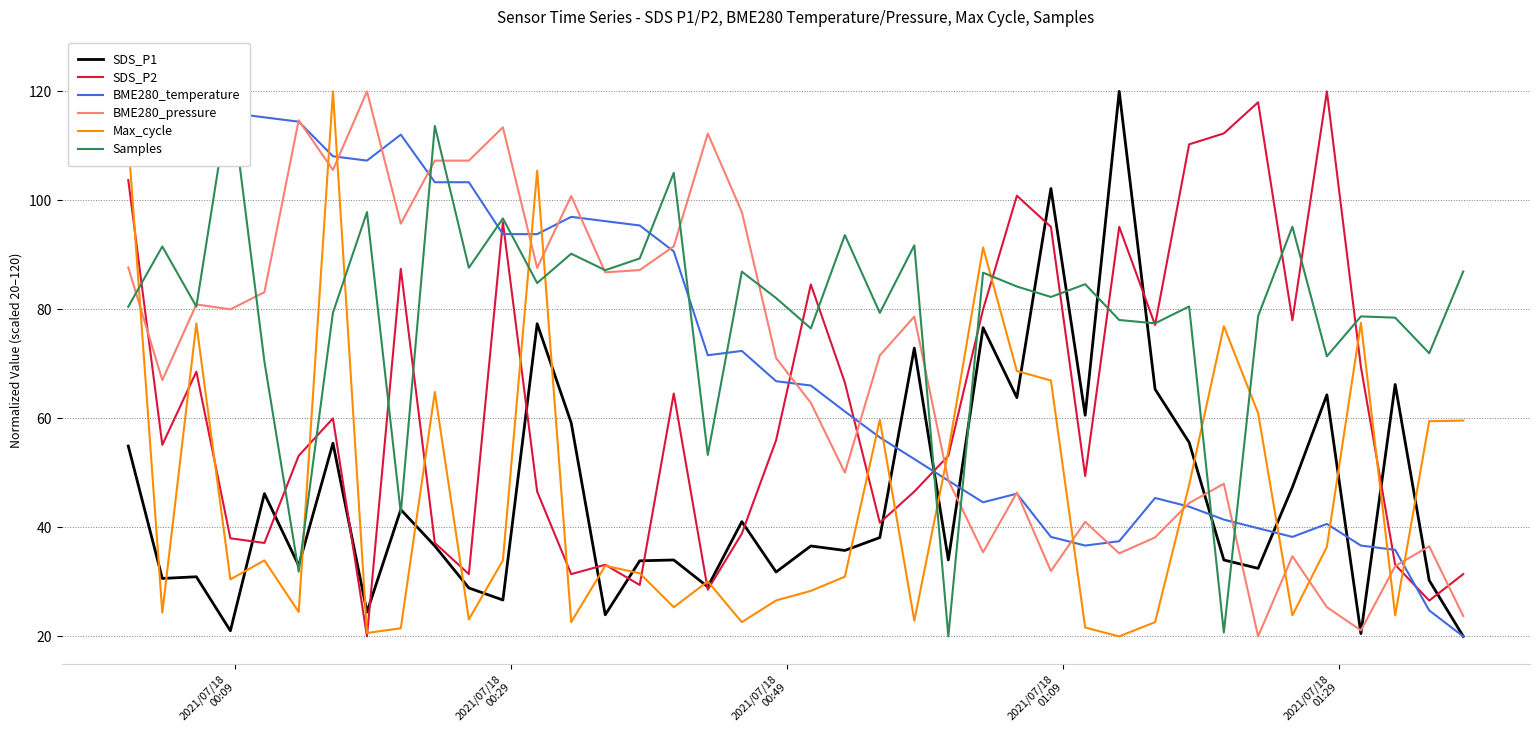

Which series has the largest total across all categories?

Samples